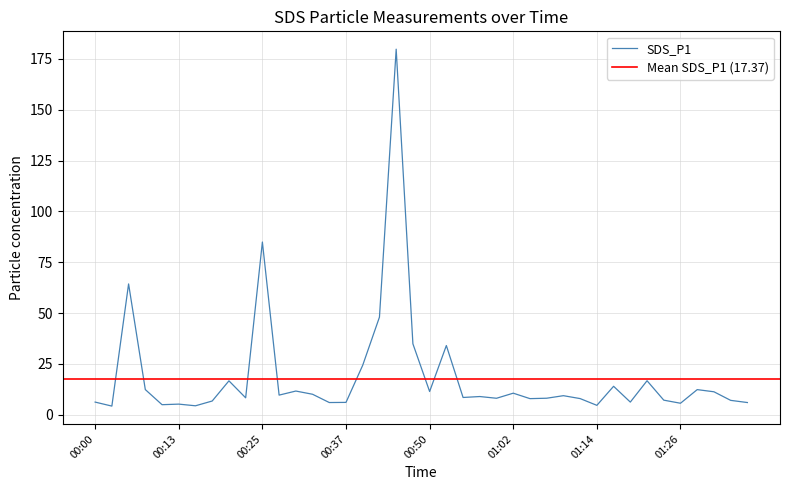

How many lines are shown in the chart?

1